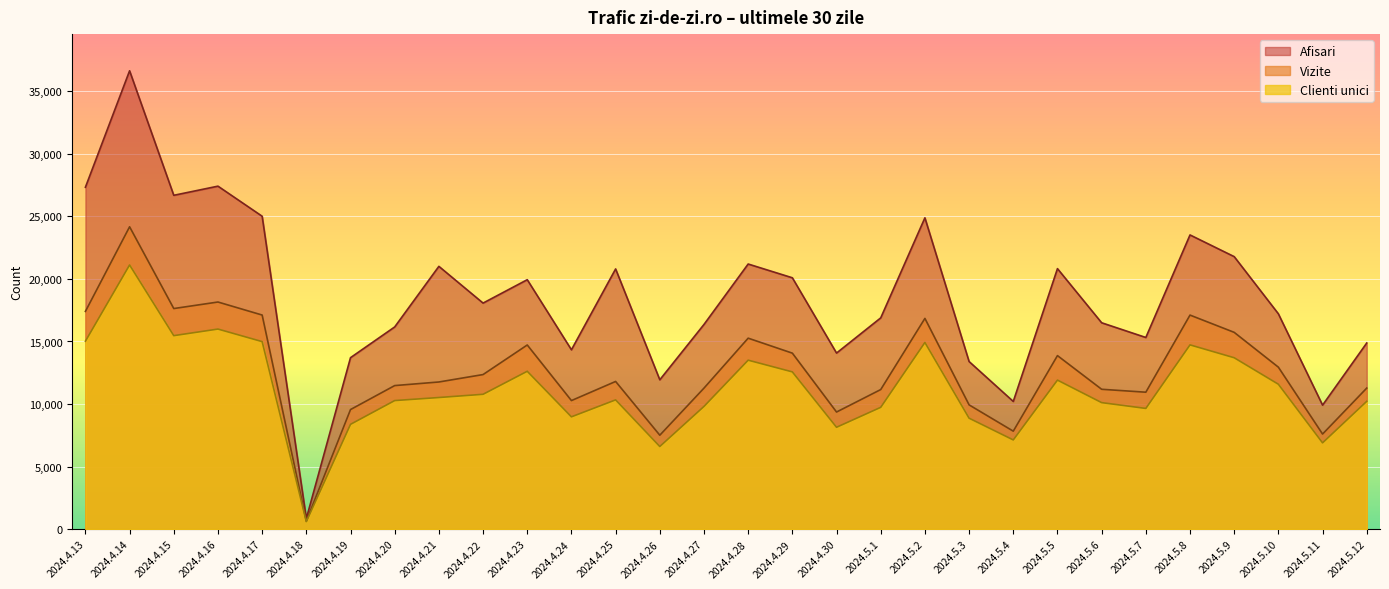

What is the difference between the maximum and minimum values in the Afisari series?

35788